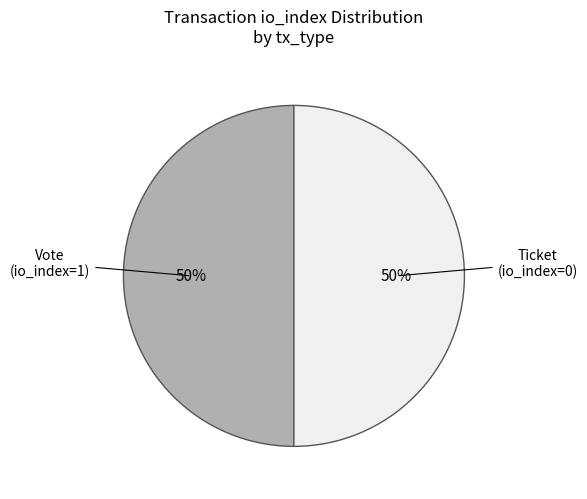

Combined, do Ticket (io_index=0) and Vote (io_index=1) account for over 50%?

Yes